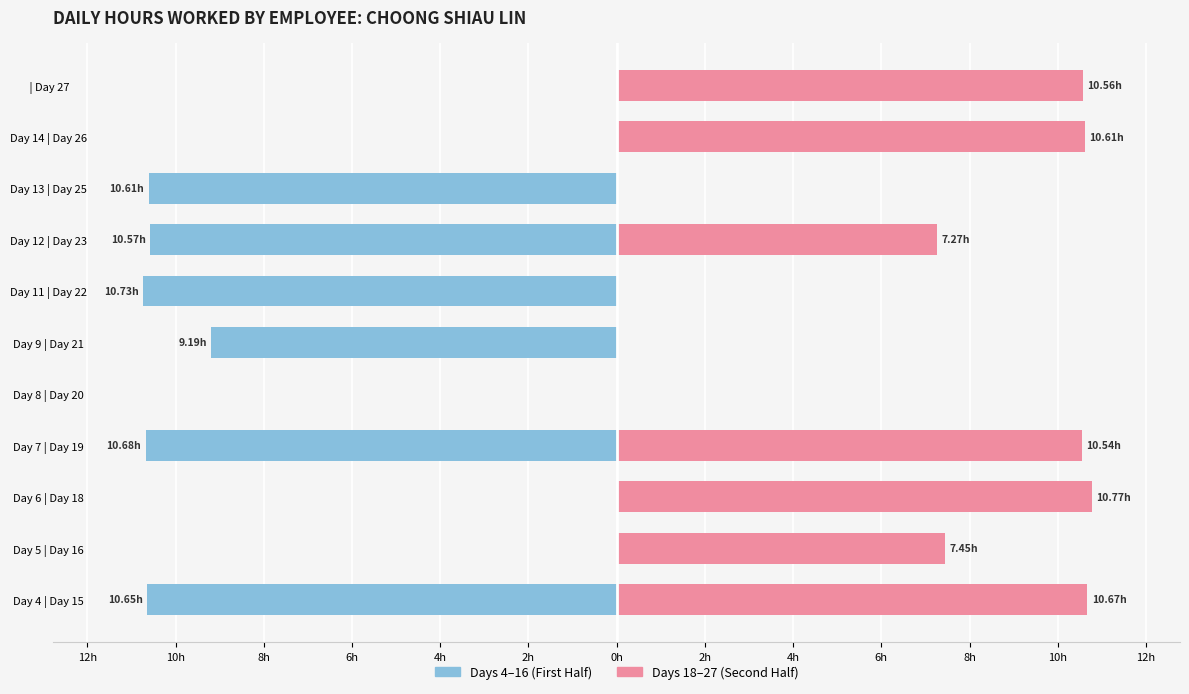

Reading right to left, list all the values displayed in this chart.

First Half: 0.0	0.0	-10.6	-10.6	-10.7	-9.2	0.0	-10.7	0.0	0.0	-10.7
Second Half: 10.6	10.6	0.0	7.3	0.0	0.0	0.0	10.5	10.8	7.5	10.7